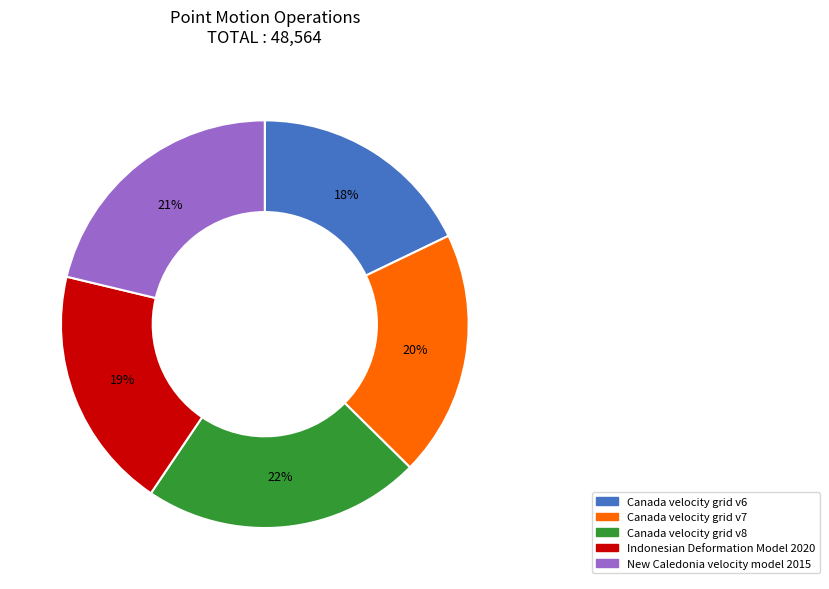

Is it true that New Caledonia velocity model 2015 is 32% of the pie?

False